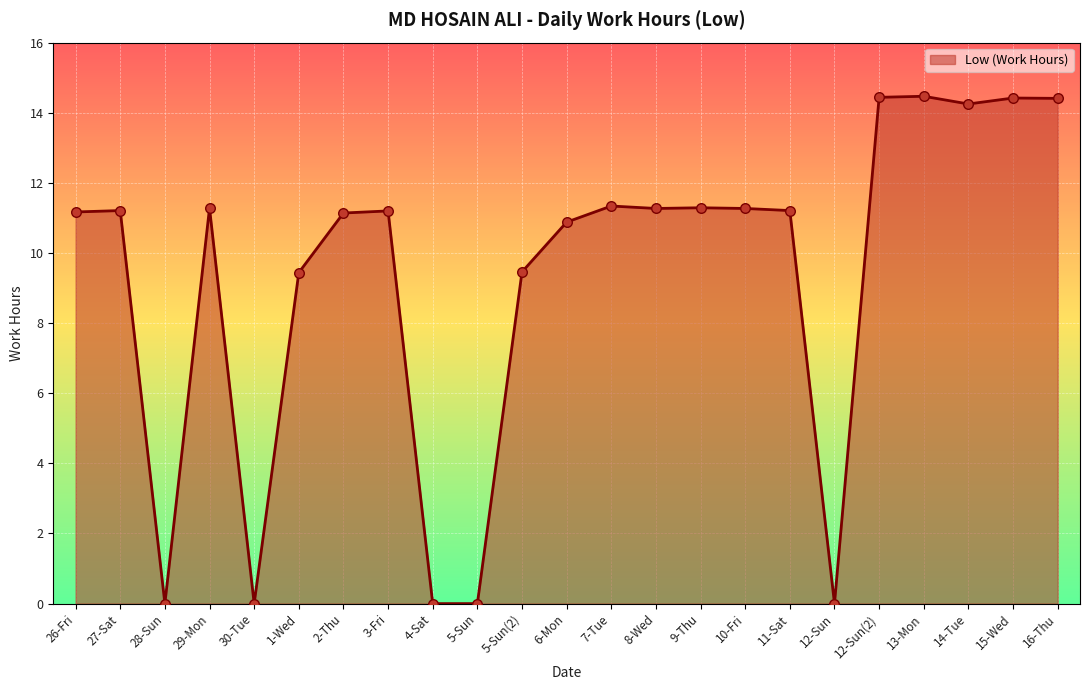

What is the change in value from 27-Sat to 6-Mon?

-0.3